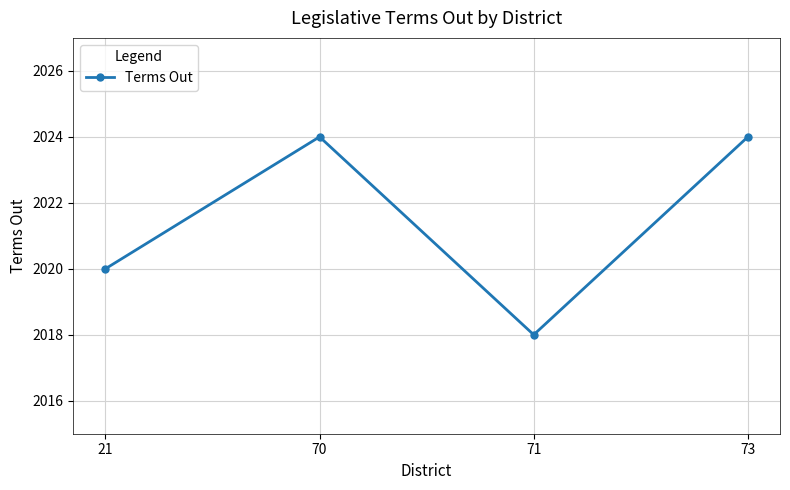

What is the value of the 3rd point from the left?

2018